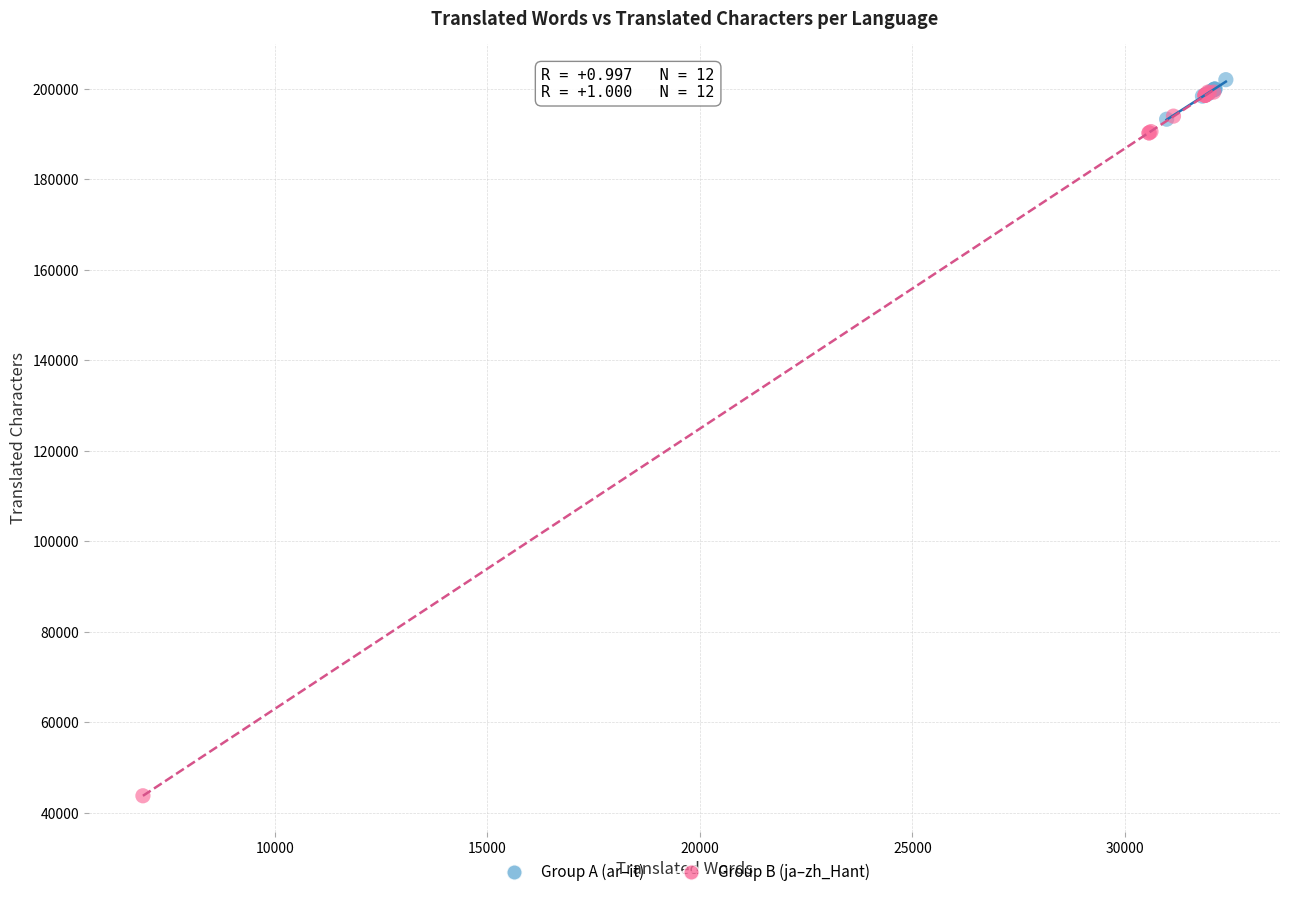

Which series reaches the maximum Y coordinate?

Group A (ar–it)